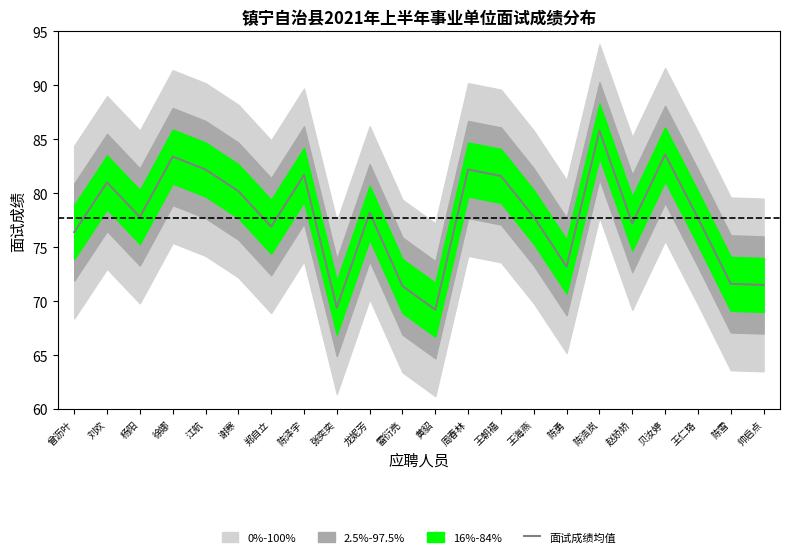

Reading left to right, what are all the values shown in this chart?

曾沥叶=76.4	刘欢=81.0	杨阳=77.8	徐娜=83.4	江航=82.2	谢寒=80.2	郑自立=76.9	陈泽宇=81.7	张奕奕=69.4	龙妮芳=78.2	雷衍亮=71.4	黄貂=69.2	周春林=82.2	王朝福=81.6	王海燕=77.8	陈勇=73.2	陈浩岚=85.8	赵娇娇=77.2	贝汝婷=83.6	王仁珞=77.7	陈雪=71.6	帅启点=71.5